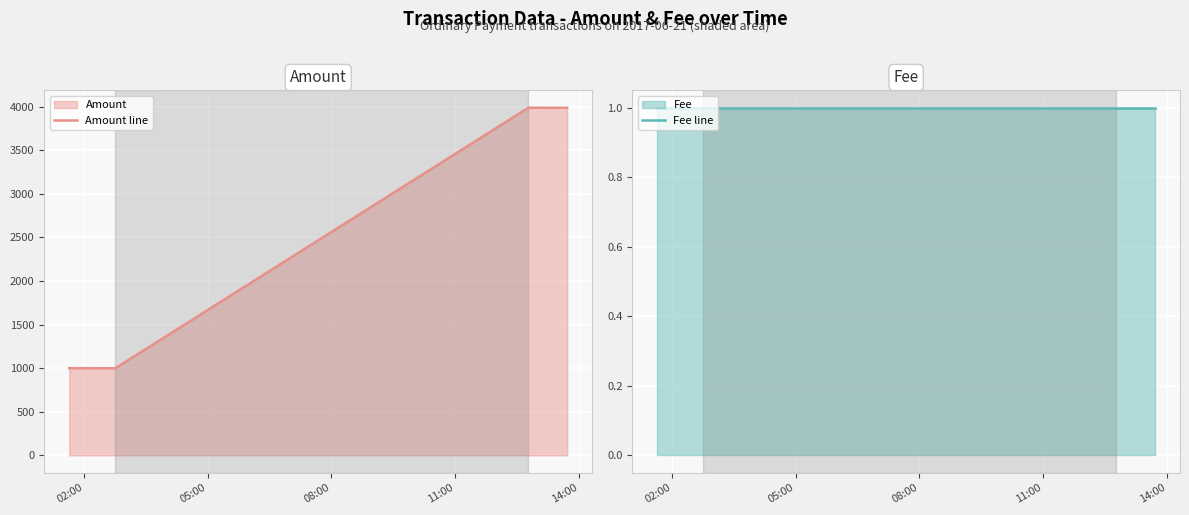

What is the lowest value of the Amount line series?

999.0